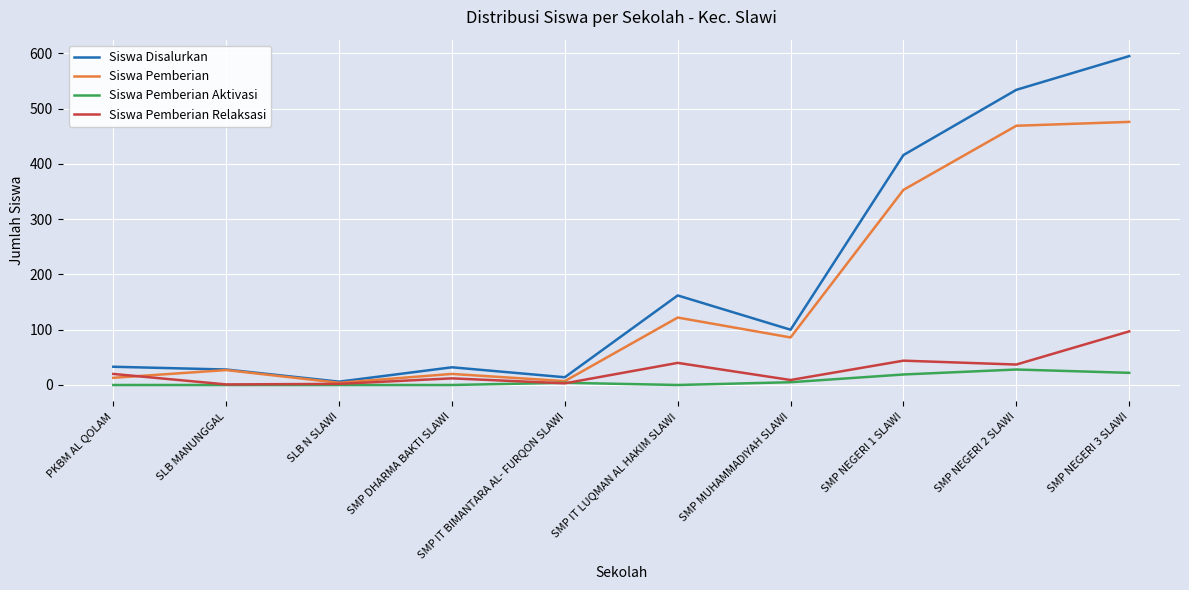

What value does the Siswa Disalurkan series have at SMP IT LUQMAN AL HAKIM SLAWI, to the nearest 50?

150